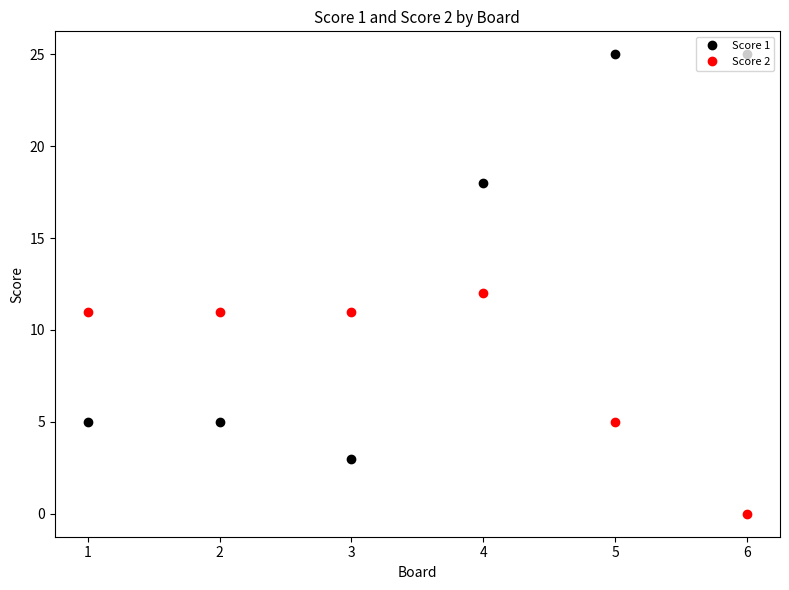

The value of Score 1 at 4 is 40. True or false?

False